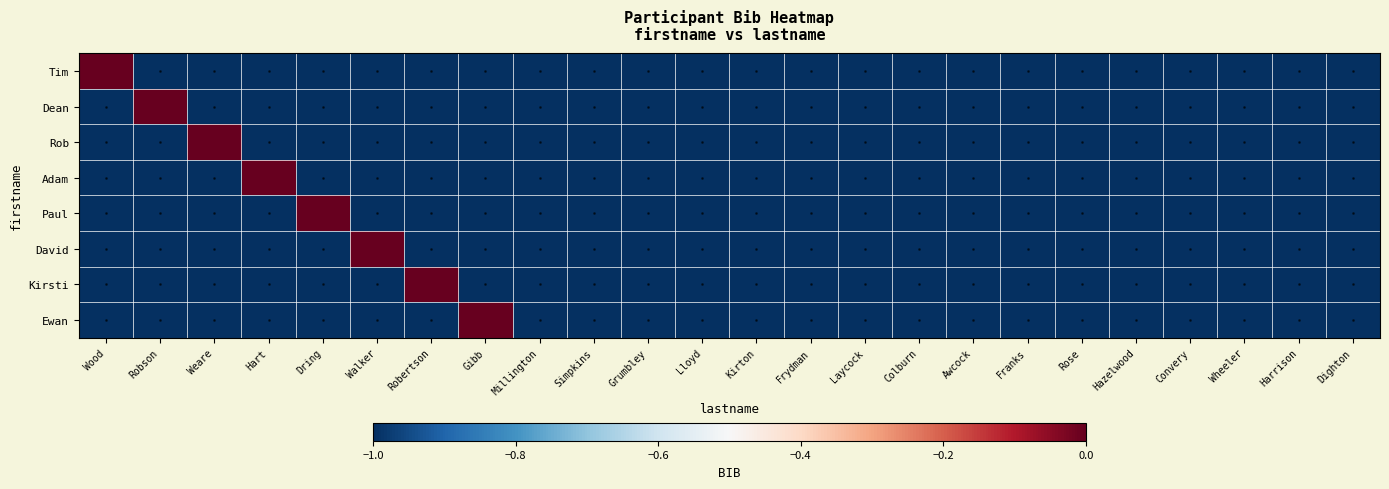

Reading left to right, what are all the values shown in this chart?

Tim: Wood=0	Robson=-1	Weare=-1	Hart=-1	Dring=-1	Walker=-1	Robertson=-1	Gibb=-1	Millington=-1	Simpkins=-1	Grumbley=-1	Lloyd=-1	Kirton=-1	Frydman=-1	Laycock=-1	Colburn=-1	Awcock=-1	Franks=-1	Rose=-1	Hazelwood=-1	Convery=-1	Wheeler=-1	Harrison=-1	Dighton=-1
Dean: Wood=-1	Robson=0	Weare=-1	Hart=-1	Dring=-1	Walker=-1	Robertson=-1	Gibb=-1	Millington=-1	Simpkins=-1	Grumbley=-1	Lloyd=-1	Kirton=-1	Frydman=-1	Laycock=-1	Colburn=-1	Awcock=-1	Franks=-1	Rose=-1	Hazelwood=-1	Convery=-1	Wheeler=-1	Harrison=-1	Dighton=-1
Rob: Wood=-1	Robson=-1	Weare=0	Hart=-1	Dring=-1	Walker=-1	Robertson=-1	Gibb=-1	Millington=-1	Simpkins=-1	Grumbley=-1	Lloyd=-1	Kirton=-1	Frydman=-1	Laycock=-1	Colburn=-1	Awcock=-1	Franks=-1	Rose=-1	Hazelwood=-1	Convery=-1	Wheeler=-1	Harrison=-1	Dighton=-1
Adam: Wood=-1	Robson=-1	Weare=-1	Hart=0	Dring=-1	Walker=-1	Robertson=-1	Gibb=-1	Millington=-1	Simpkins=-1	Grumbley=-1	Lloyd=-1	Kirton=-1	Frydman=-1	Laycock=-1	Colburn=-1	Awcock=-1	Franks=-1	Rose=-1	Hazelwood=-1	Convery=-1	Wheeler=-1	Harrison=-1	Dighton=-1
Paul: Wood=-1	Robson=-1	Weare=-1	Hart=-1	Dring=0	Walker=-1	Robertson=-1	Gibb=-1	Millington=-1	Simpkins=-1	Grumbley=-1	Lloyd=-1	Kirton=-1	Frydman=-1	Laycock=-1	Colburn=-1	Awcock=-1	Franks=-1	Rose=-1	Hazelwood=-1	Convery=-1	Wheeler=-1	Harrison=-1	Dighton=-1
David: Wood=-1	Robson=-1	Weare=-1	Hart=-1	Dring=-1	Walker=0	Robertson=-1	Gibb=-1	Millington=-1	Simpkins=-1	Grumbley=-1	Lloyd=-1	Kirton=-1	Frydman=-1	Laycock=-1	Colburn=-1	Awcock=-1	Franks=-1	Rose=-1	Hazelwood=-1	Convery=-1	Wheeler=-1	Harrison=-1	Dighton=-1
Kirsti: Wood=-1	Robson=-1	Weare=-1	Hart=-1	Dring=-1	Walker=-1	Robertson=0	Gibb=-1	Millington=-1	Simpkins=-1	Grumbley=-1	Lloyd=-1	Kirton=-1	Frydman=-1	Laycock=-1	Colburn=-1	Awcock=-1	Franks=-1	Rose=-1	Hazelwood=-1	Convery=-1	Wheeler=-1	Harrison=-1	Dighton=-1
Ewan: Wood=-1	Robson=-1	Weare=-1	Hart=-1	Dring=-1	Walker=-1	Robertson=-1	Gibb=0	Millington=-1	Simpkins=-1	Grumbley=-1	Lloyd=-1	Kirton=-1	Frydman=-1	Laycock=-1	Colburn=-1	Awcock=-1	Franks=-1	Rose=-1	Hazelwood=-1	Convery=-1	Wheeler=-1	Harrison=-1	Dighton=-1